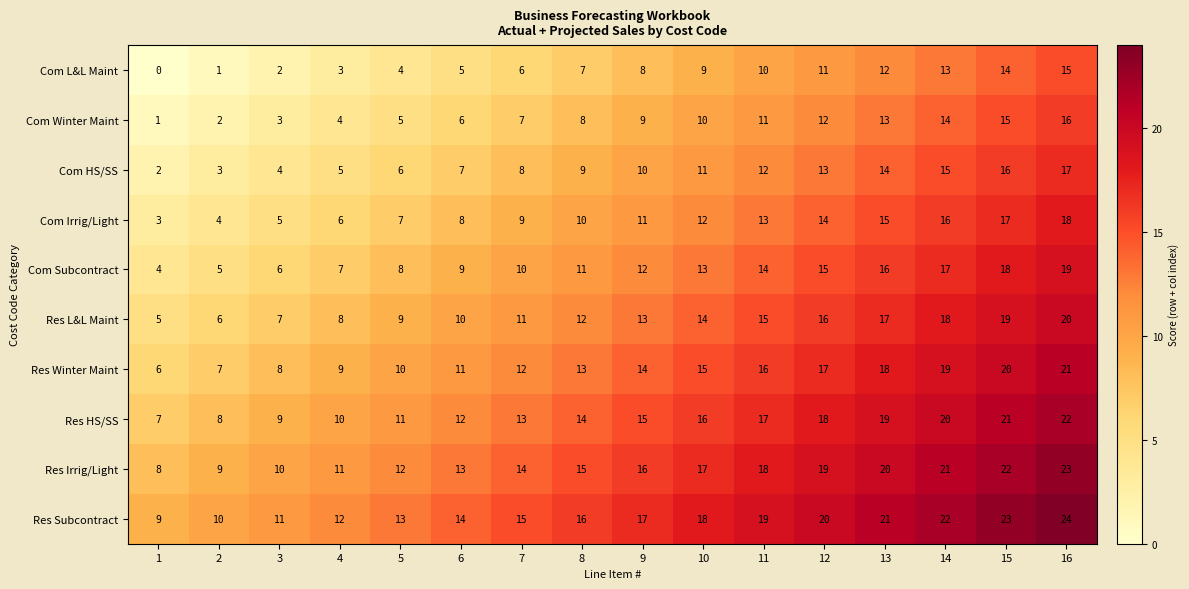

Which series has the largest total across all categories?

Res Subcontract